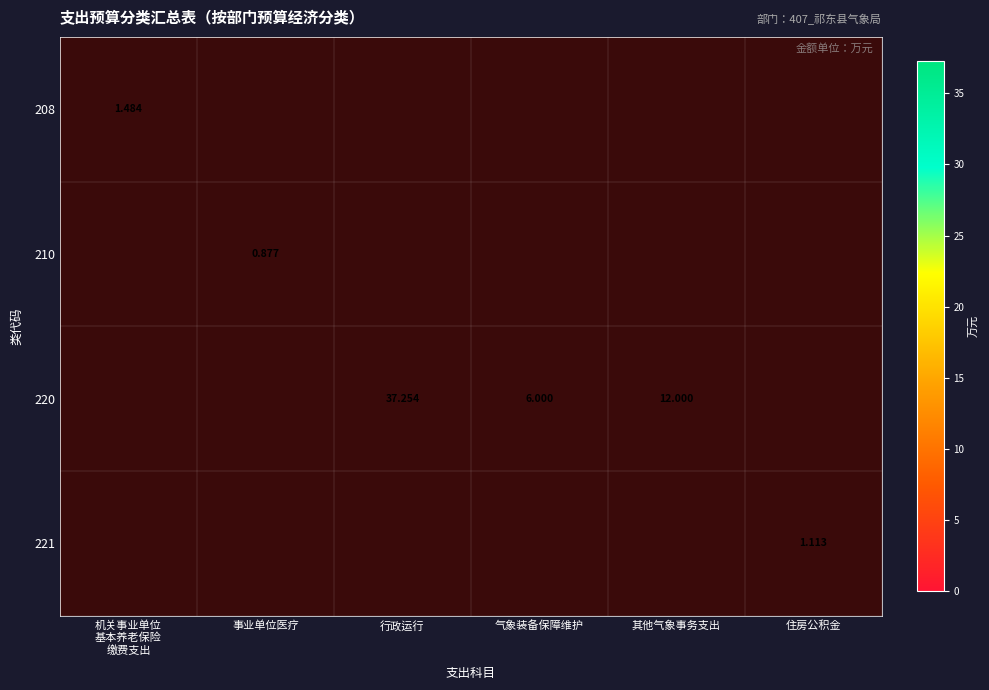

What is the approximate value of 221 at 住房公积金?

1.1